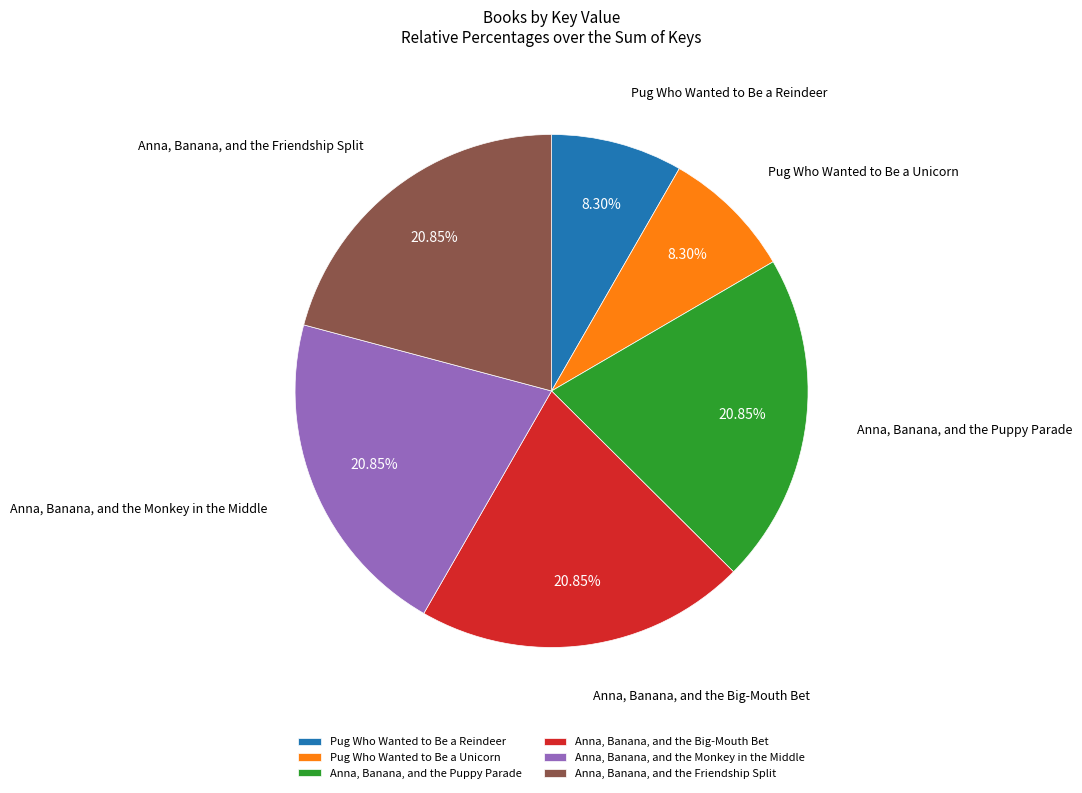

What percentage is the Pug Who Wanted to Be a Reindeer slice, to the nearest percent?

8%